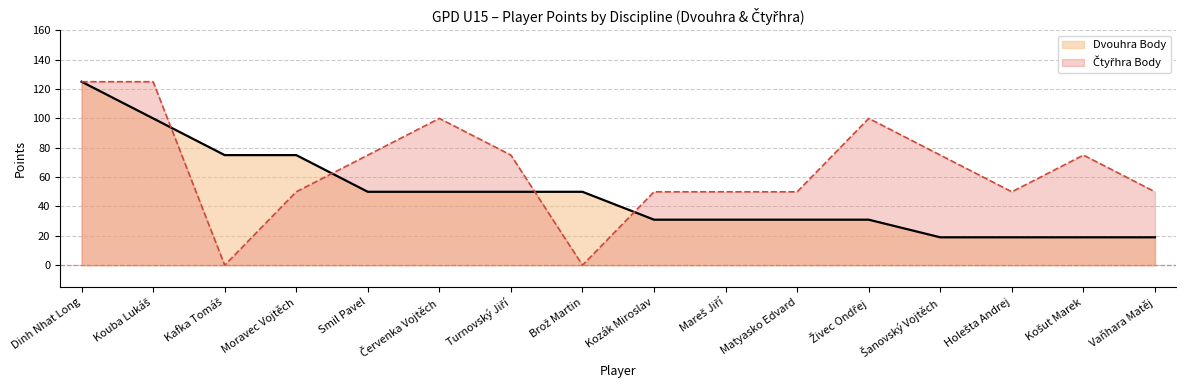

Reading right to left, extract all data points from this chart.

Dvouhra Body: Vaňhara Matěj=19	Košut Marek=19	Holešta Andrej=19	Šanovský Vojtěch=19	Živec Ondřej=31	Matyasko Edvard=31	Mareš Jiří=31	Kozák Miroslav=31	Brož Martin=50	Turnovský Jiří=50	Červenka Vojtěch=50	Smil Pavel=50	Moravec Vojtěch=75	Kafka Tomáš=75	Kouba Lukáš=100	Dinh Nhat Long=125
Čtyřhra Body: Vaňhara Matěj=50	Košut Marek=75	Holešta Andrej=50	Šanovský Vojtěch=75	Živec Ondřej=100	Matyasko Edvard=50	Mareš Jiří=50	Kozák Miroslav=50	Brož Martin=0	Turnovský Jiří=75	Červenka Vojtěch=100	Smil Pavel=75	Moravec Vojtěch=50	Kafka Tomáš=0	Kouba Lukáš=125	Dinh Nhat Long=125